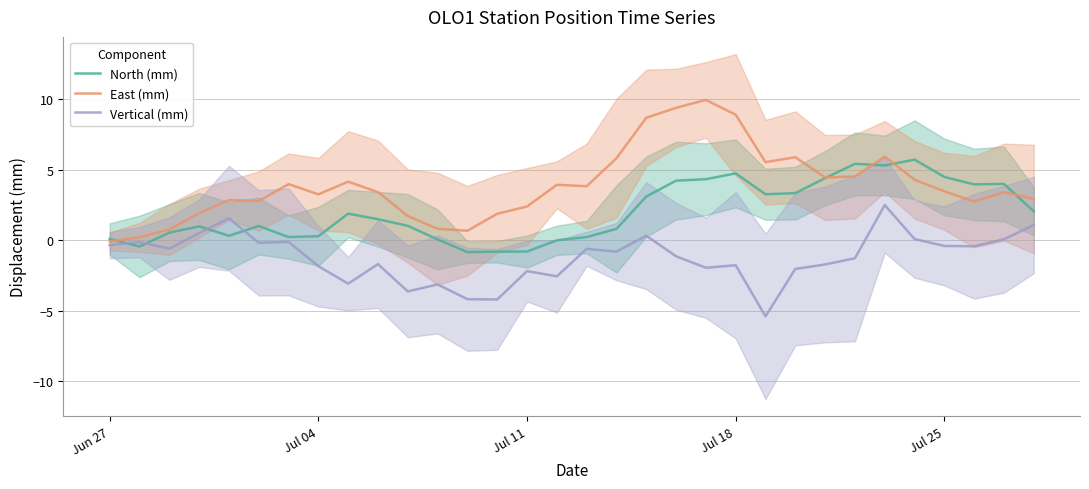

Reading right to left, what are all the values shown in this chart?

North (mm): 2.0	4.0	4.0	4.5	5.7	5.3	5.4	4.4	3.3	3.2	4.7	4.3	4.2	3.1	0.8	0.2	-0.0	-0.8	-0.8	-0.8	0.1	1.0	1.5	1.9	0.3	0.2	1.0	0.3	1.0	0.5	-0.4	0.1
East (mm): 2.9	3.4	2.7	3.5	4.3	5.9	4.5	4.4	5.9	5.5	8.9	9.9	9.4	8.7	5.8	3.8	3.9	2.4	1.9	0.7	0.8	1.7	3.4	4.1	3.2	4.0	2.8	2.8	1.9	0.8	0.2	-0.1
Vertical (mm): 1.1	0.1	-0.4	-0.4	0.1	2.5	-1.3	-1.7	-2.0	-5.4	-1.8	-2.0	-1.1	0.3	-0.8	-0.6	-2.6	-2.2	-4.2	-4.2	-3.1	-3.6	-1.7	-3.1	-1.8	-0.1	-0.2	1.6	0.5	-0.6	-0.1	-0.4